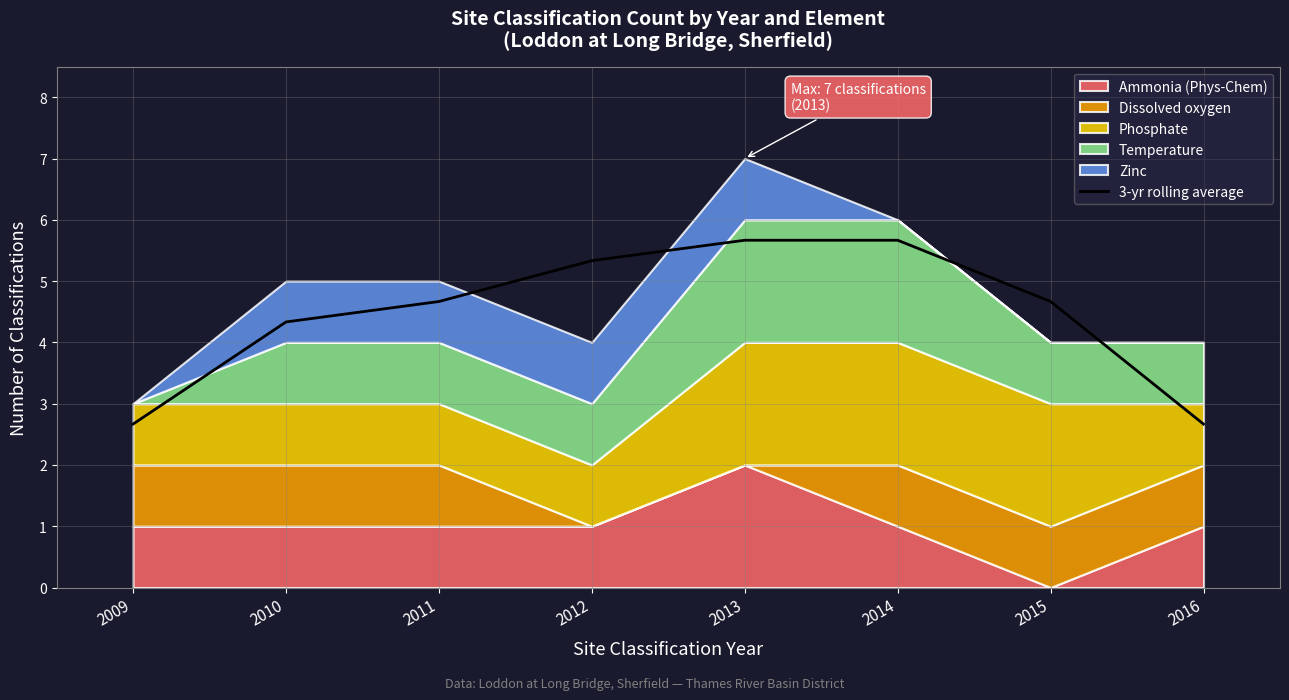

What is the ratio of the value at 2012 to the value at 2009?

2.0